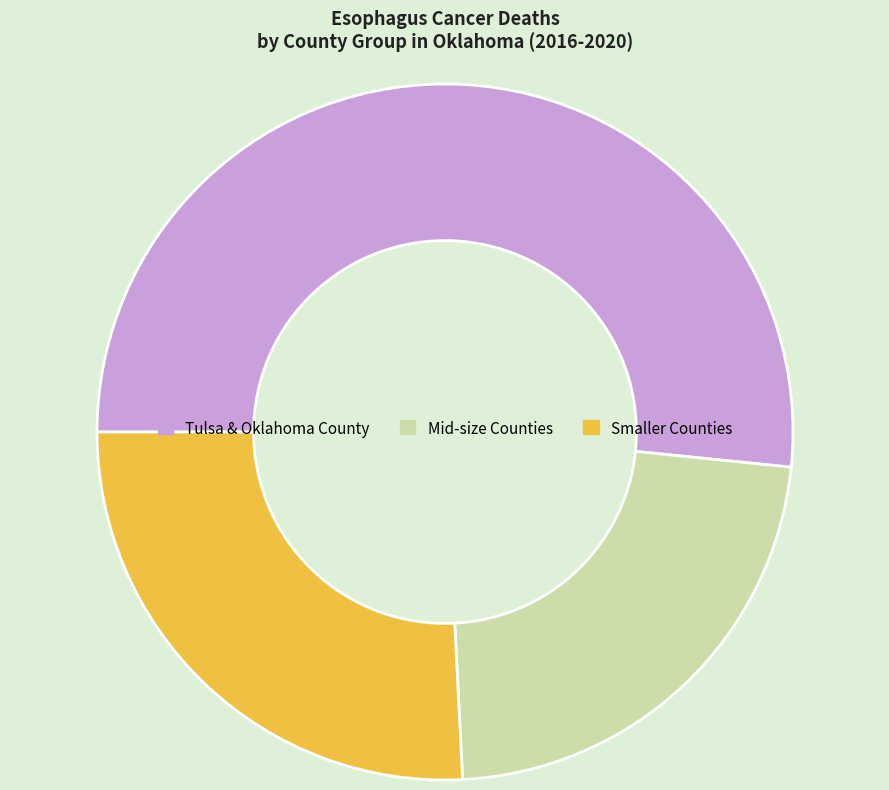

Is the sum of Smaller Counties and Tulsa & Oklahoma County greater than half?

Yes